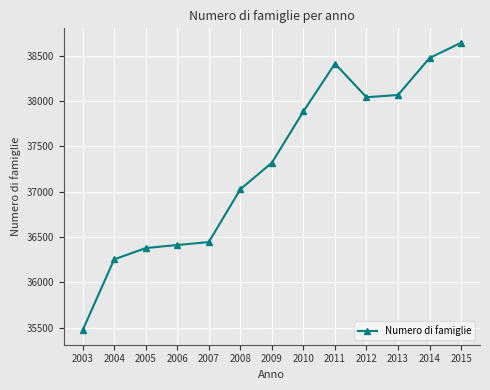

How many values are below 37319?

6